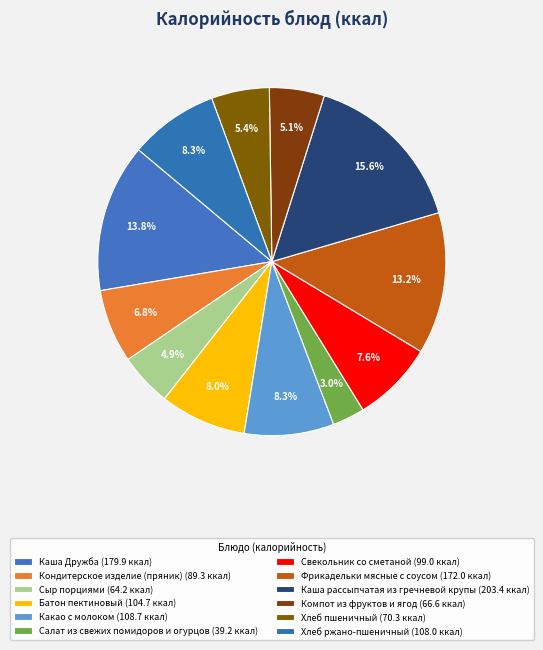

Rank the categories by value from highest to lowest.

Каша рассыпчатая из гречневой крупы, Каша Дружба, Фрикадельки мясные с соусом, Какао с молоком, Хлеб ржано-пшеничный, Батон пектиновый, Свекольник со сметаной, Кондитерское изделие (пряник), Хлеб пшеничный, Компот из фруктов и ягод, Сыр порциями, Салат из свежих помидоров и огурцов